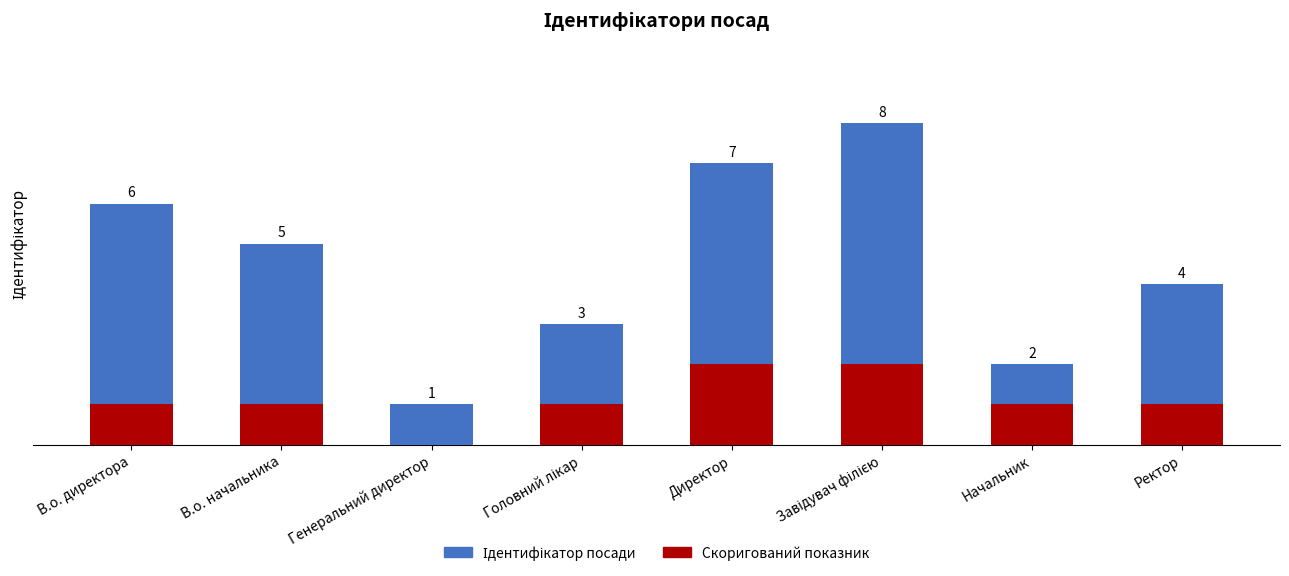

Rank the categories by Ідентифікатор посади value from highest to lowest.

Завідувач філією, Директор, В.о. директора, В.о. начальника, Ректор, Головний лікар, Начальник, Генеральний директор